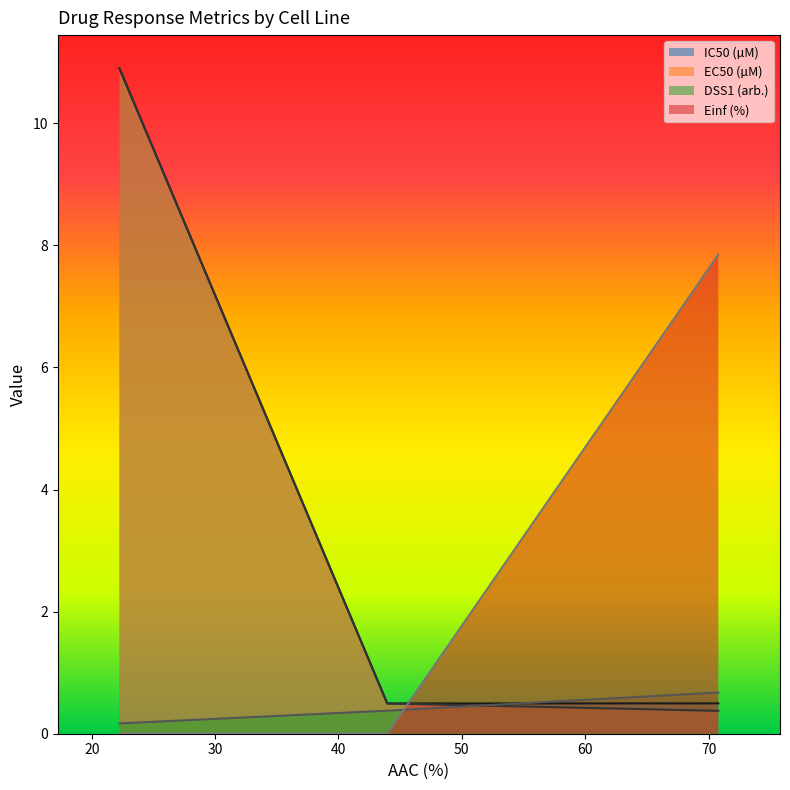

At how many categories does at least one series exceed 5?

2